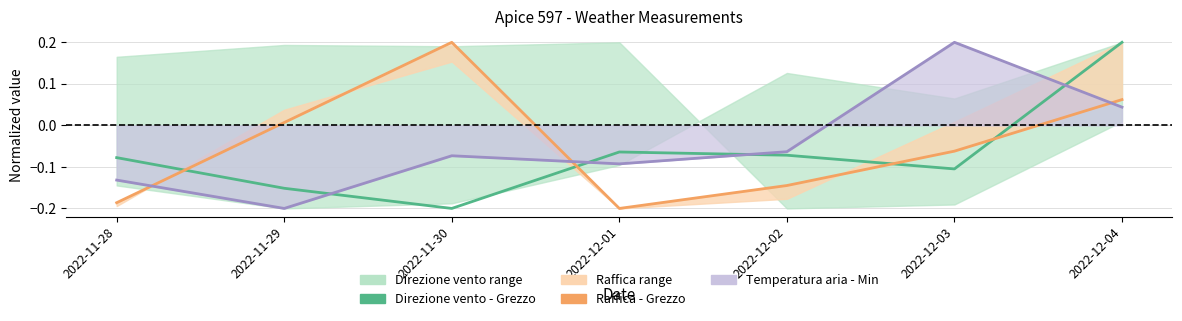

Where do Direzione vento - Grezzo and Temperatura aria - Min line first cross each other?

2022-11-29 and 2022-11-30